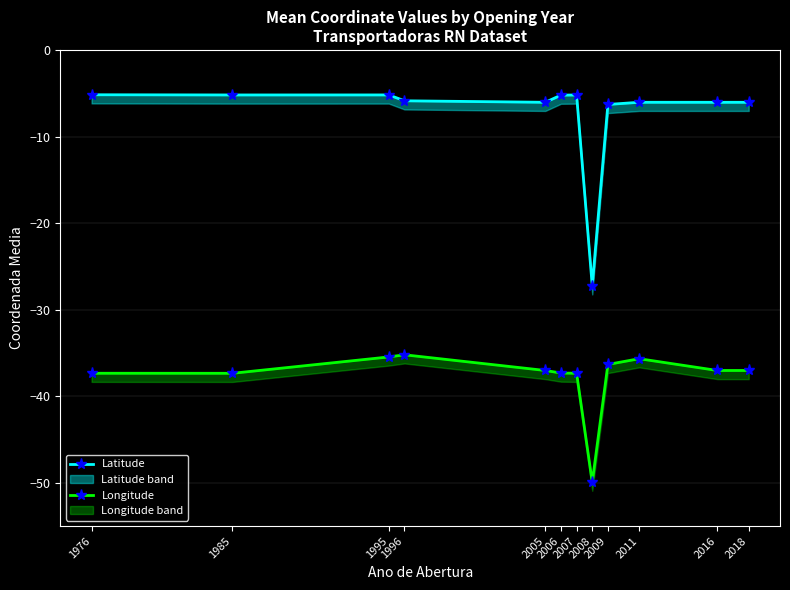

Which series has the widest spread of values?

Latitude